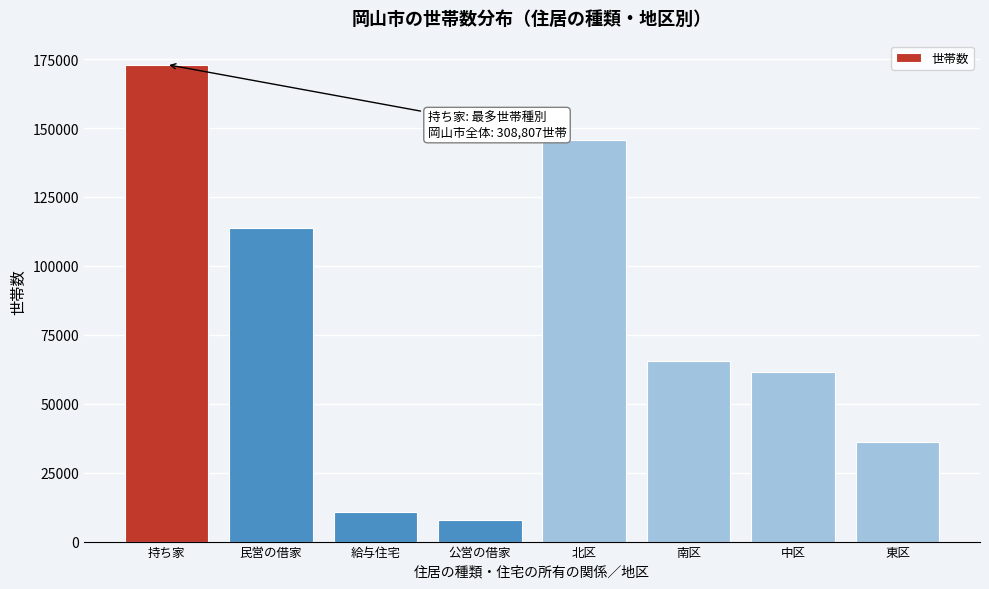

Reading left to right, transcribe all the data shown in this chart.

173044	113598	10637	7997	145834	65434	61412	36127